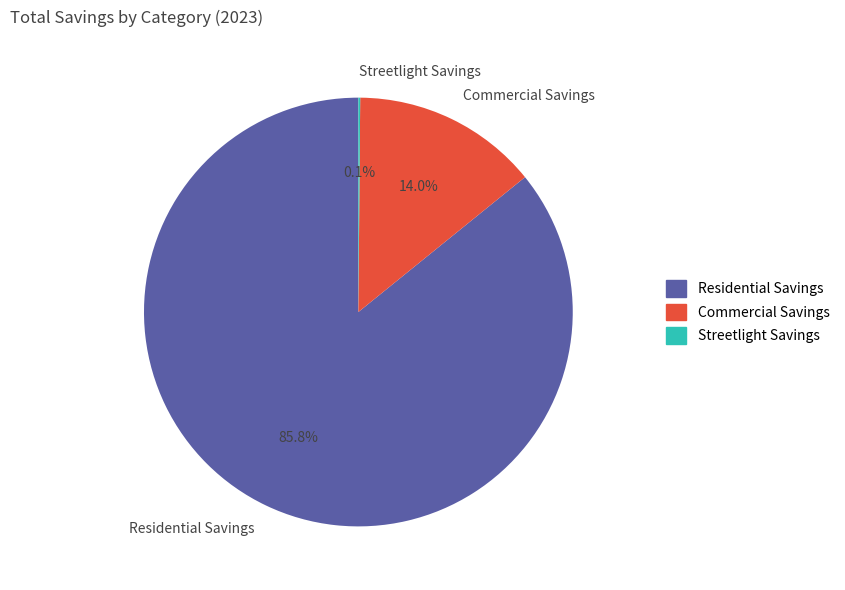

Combined, what portion of the pie is Residential Savings and Commercial Savings?

99.9%